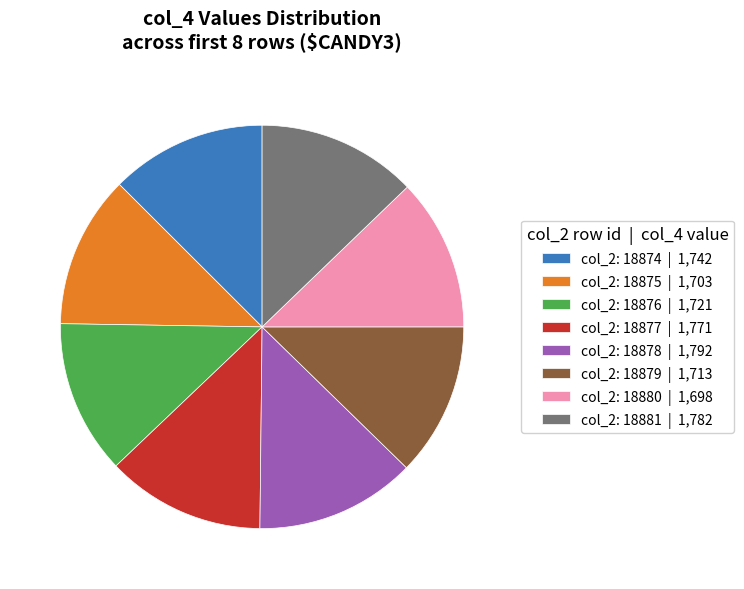

Is there any slice that represents more than half of the pie?

No